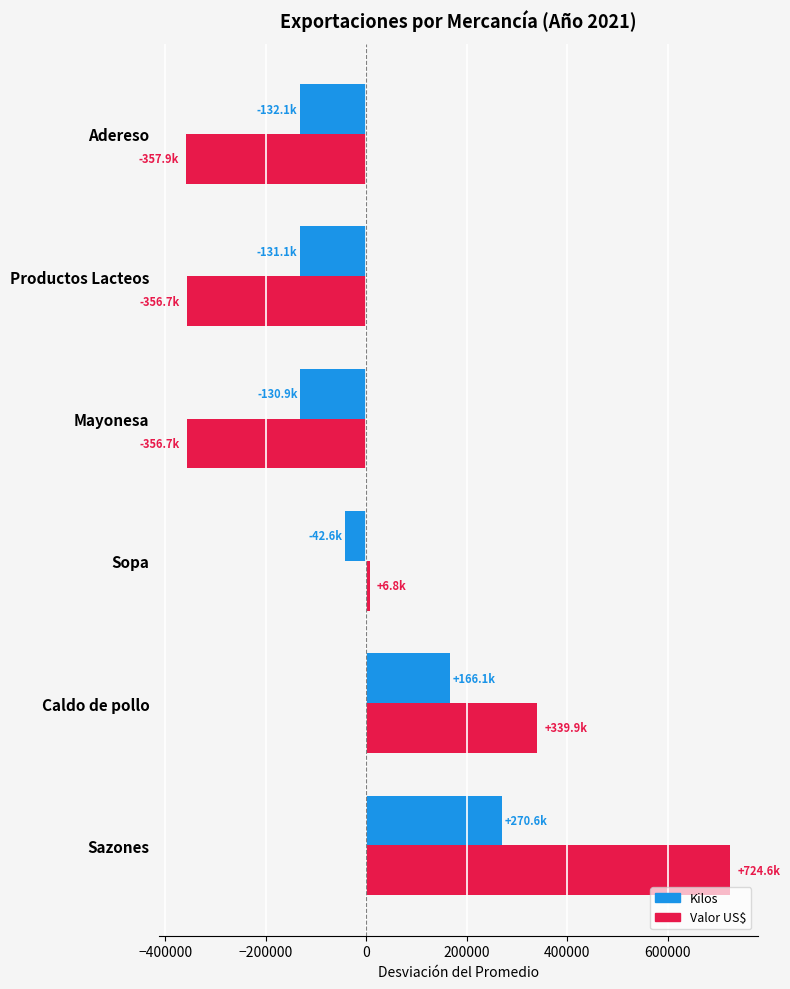

Which series has the widest spread of values?

Valor US$